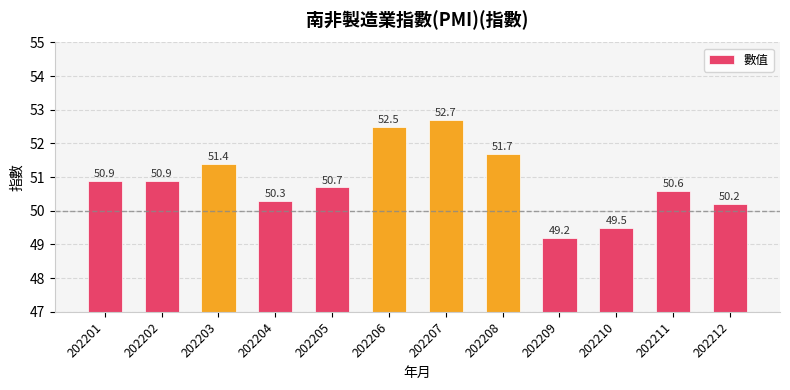

True or false: the data shows 52.7 at 202207.

True